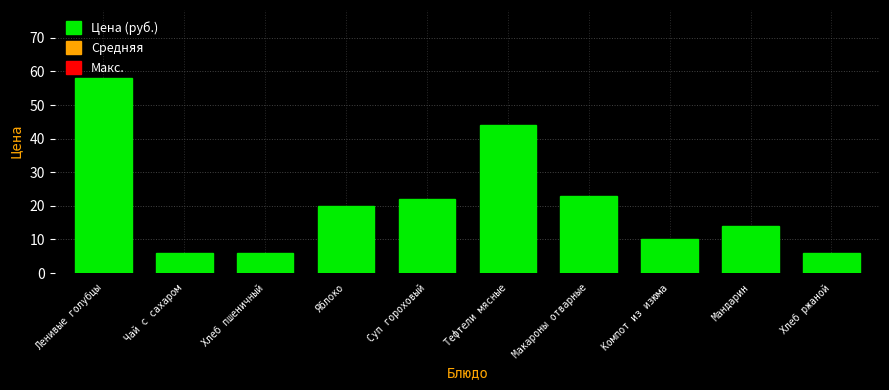

Between Компот из изюма and Хлеб ржаной, which is larger?

Компот из изюма